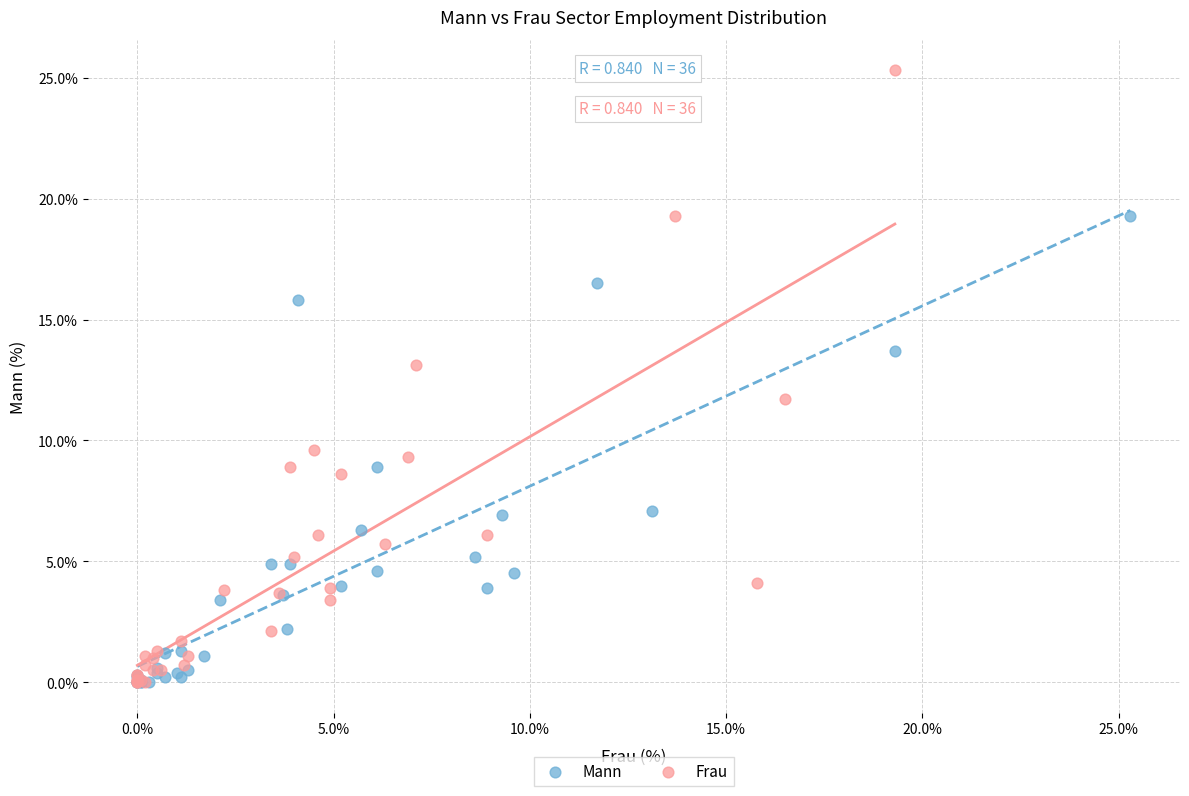

Which series contains the highest Y value?

Frau